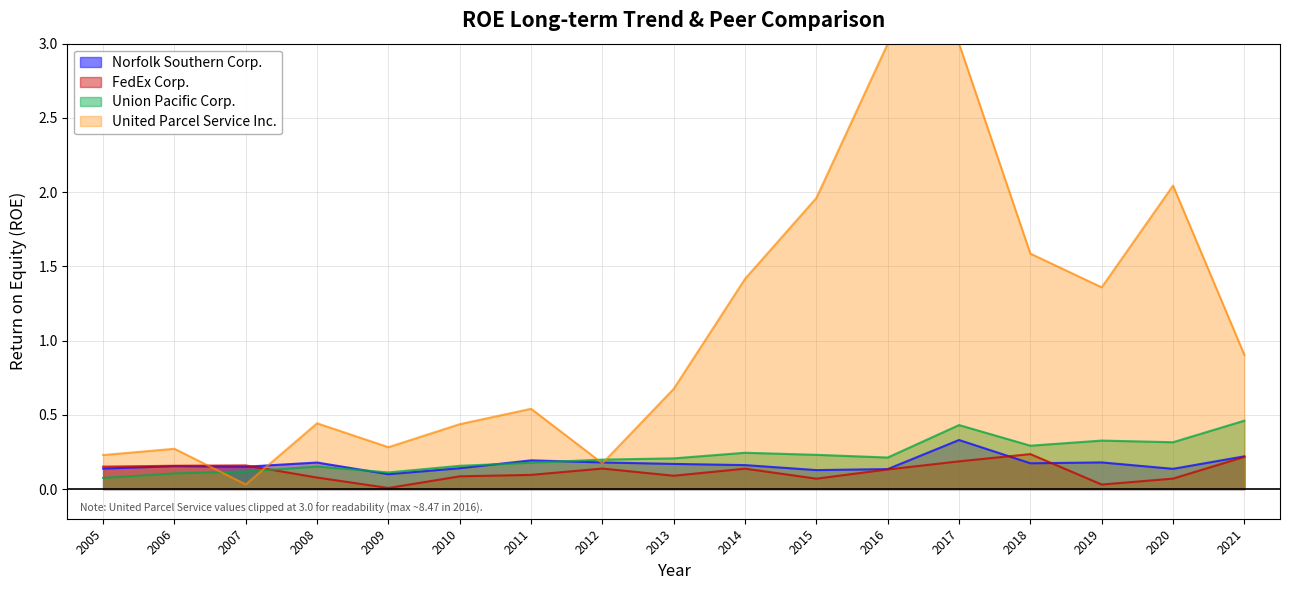

What is the value of the FedEx Corp. point at the 7th from the left?

0.1